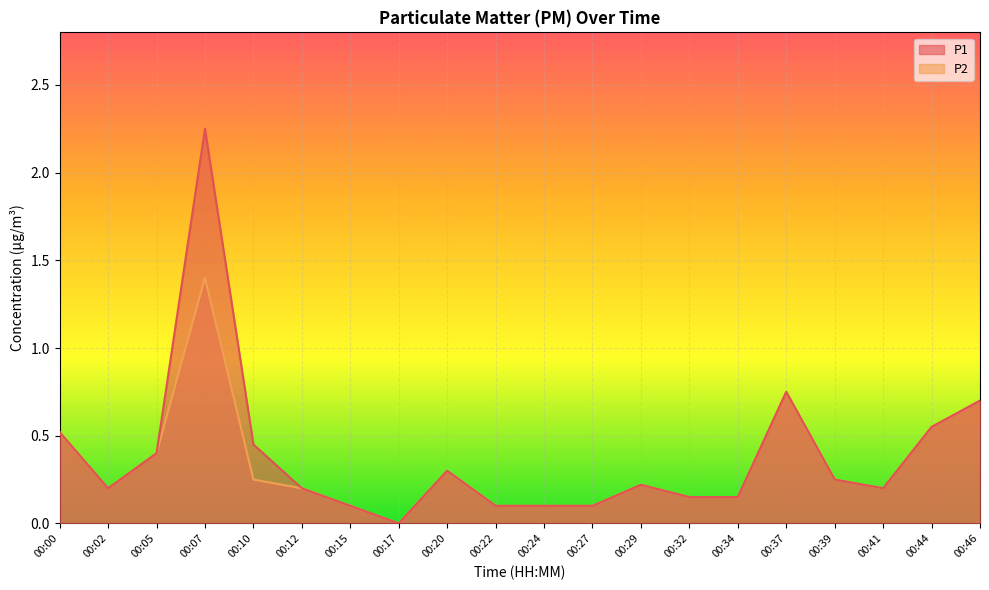

What is the value of the P2 point at the 20th from the left?

0.7